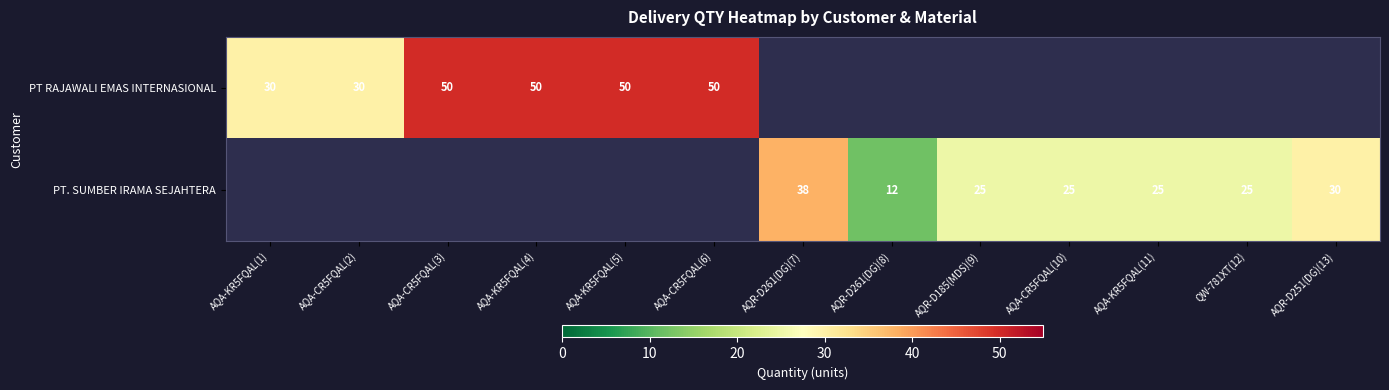

Is it true that PT RAJAWALI EMAS INTERNASIONAL equals 16 at AQA-CR5FQAL(6)?

False